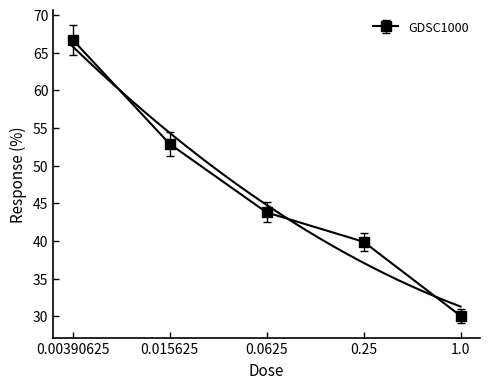

Reading left to right, extract all data points from this chart.

66.7	52.9	43.8	39.9	30.1